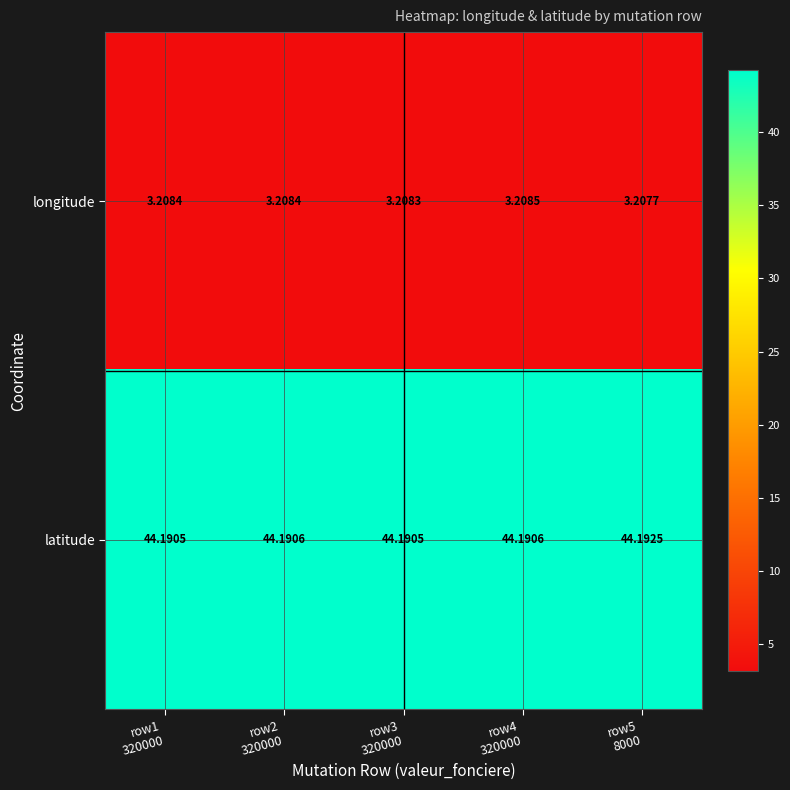

At row5
8000, list the series in order from largest to smallest.

latitude, longitude